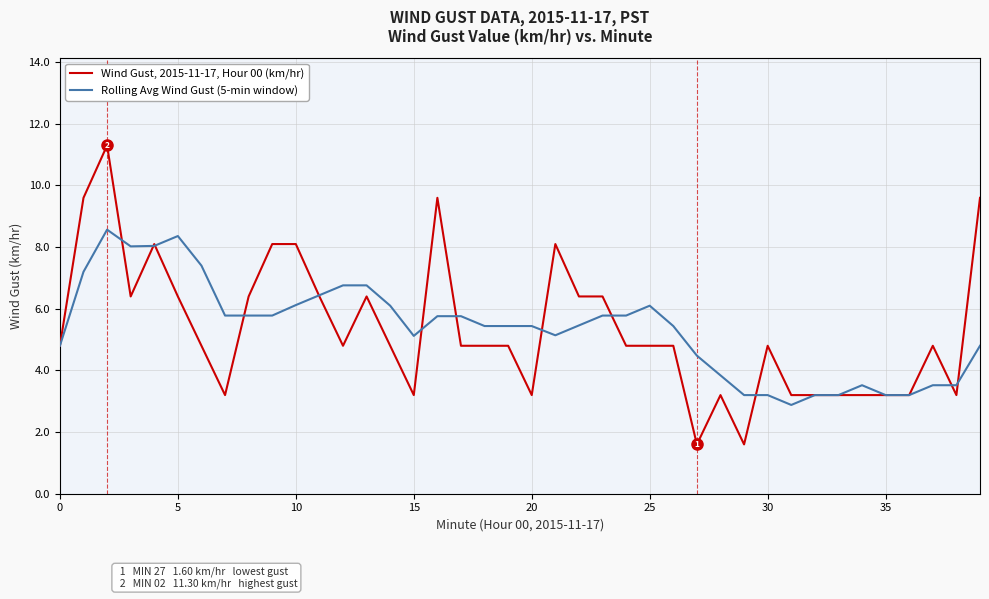

List the series in order of their peak value, lowest first.

Rolling Avg Wind Gust (5-min window), Wind Gust, 2015-11-17, Hour 00 (km/hr)